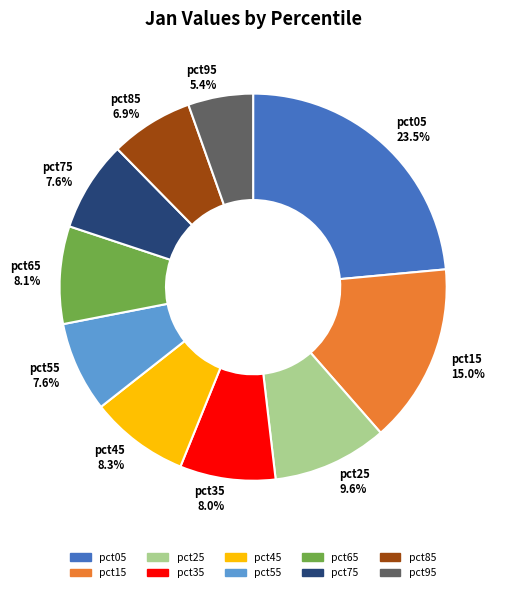

What percentage is the pct45 slice, to the nearest percent?

8%